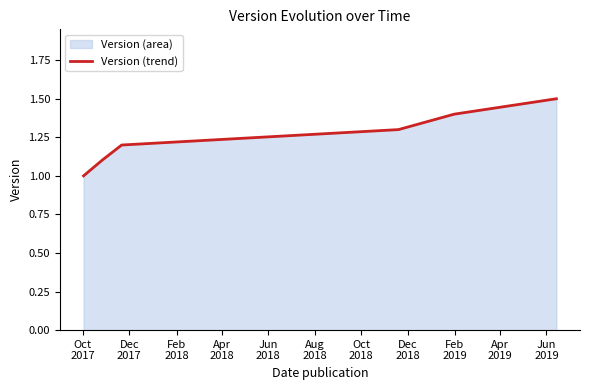

What is the smallest value displayed?

1.0